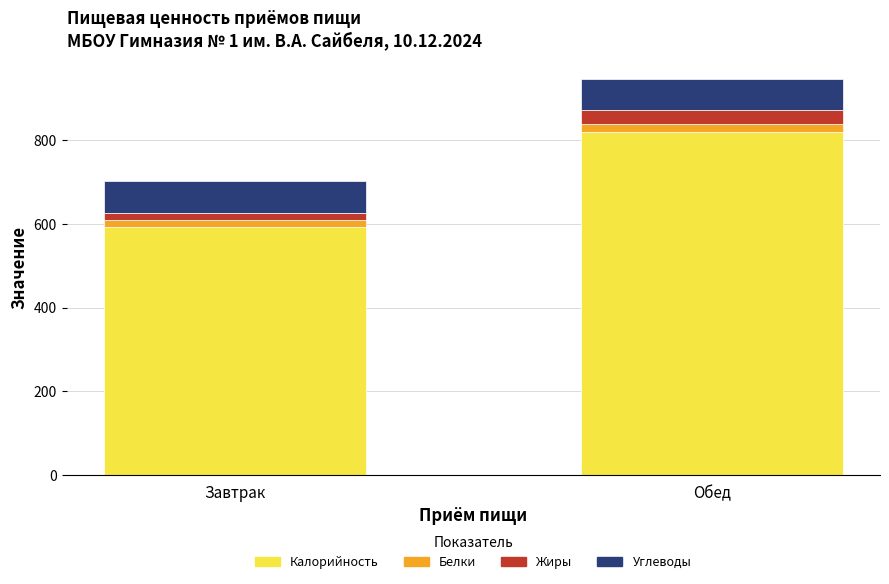

At which category is the sum across all series the highest?

Обед